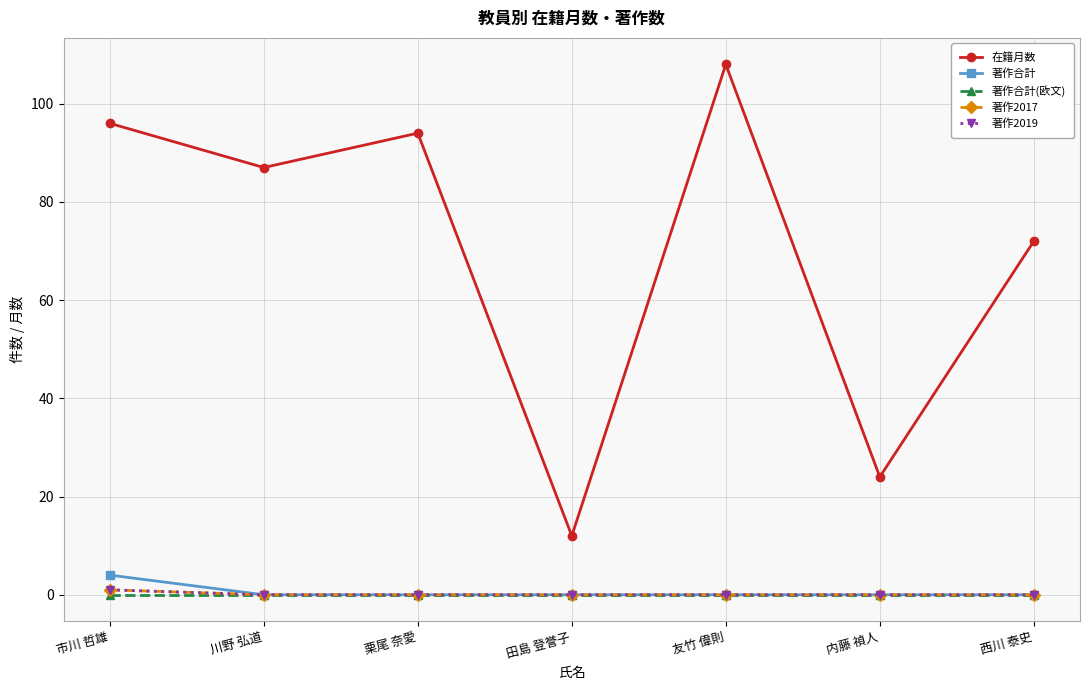

Is this an area chart (filled region under the line)?

No